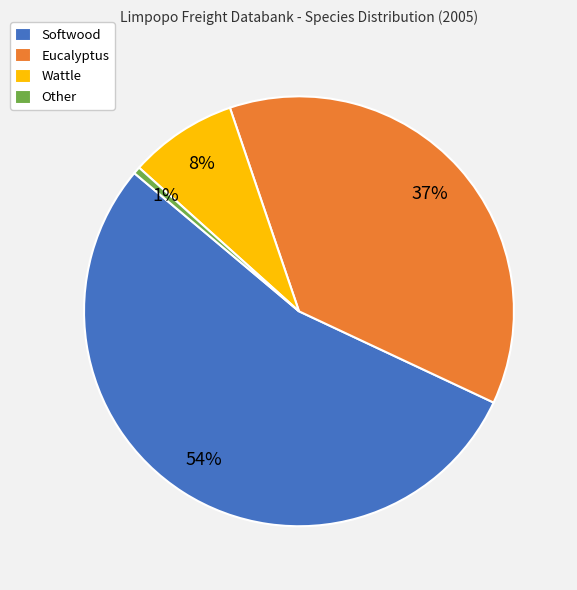

Which category has the smallest portion of the pie?

Other